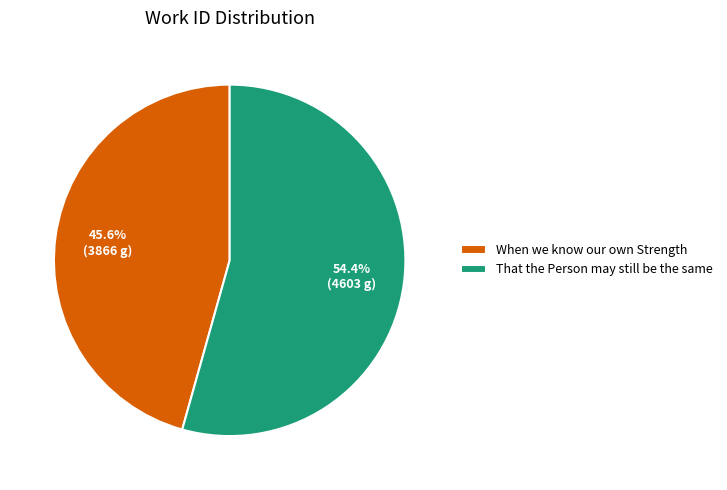

Which category has the biggest portion of the pie?

That the Person may still be the same